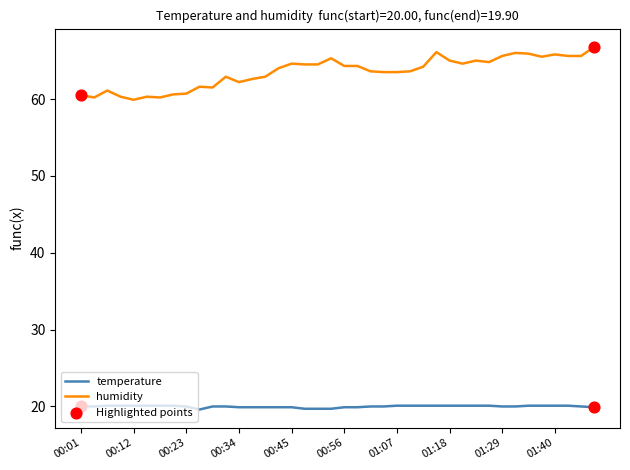

Which series has the largest range (max minus min)?

humidity